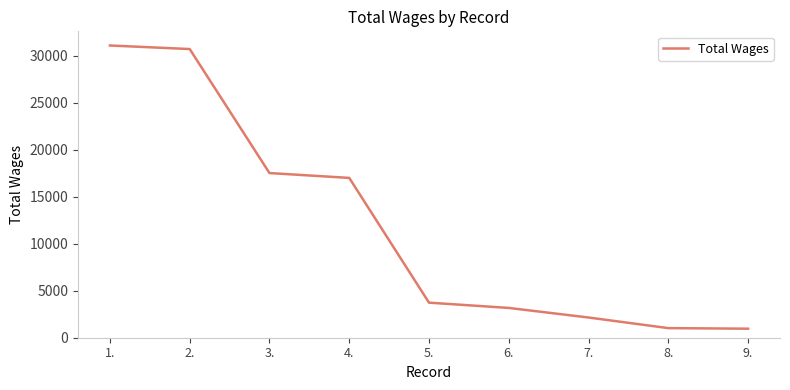

What is the smallest value displayed?

960